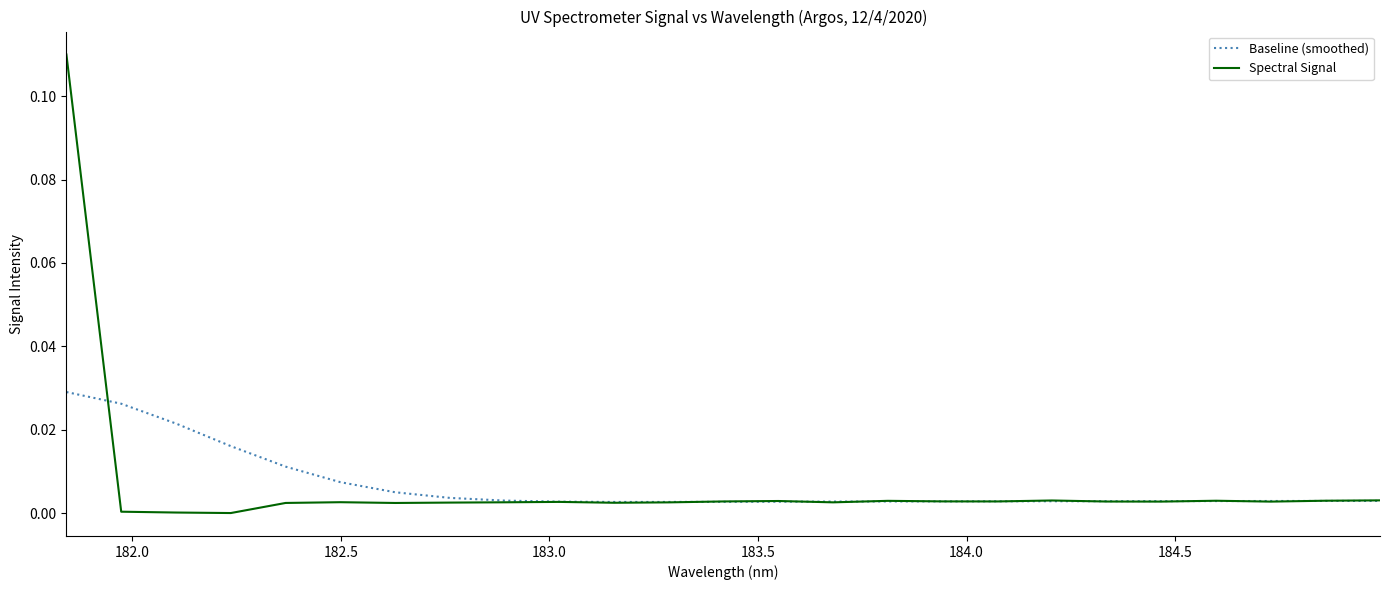

Which series has the largest range (max minus min)?

Spectral Signal